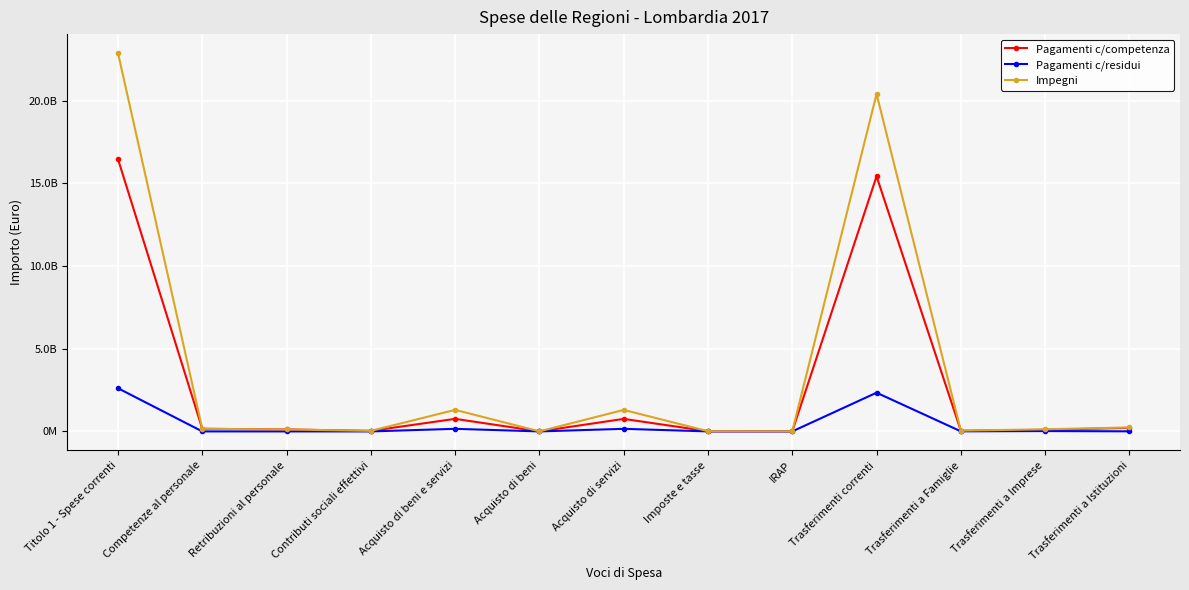

True or false: Impegni and Pagamenti c/competenza cross at least once.

False